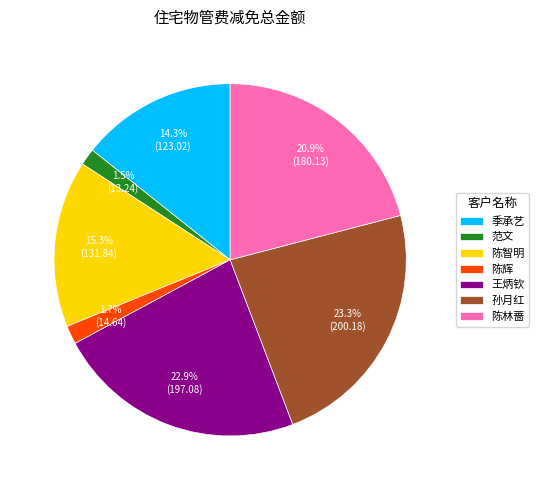

Approximately how many times larger is the value at 陈智明 compared to 陈辉?

9.0